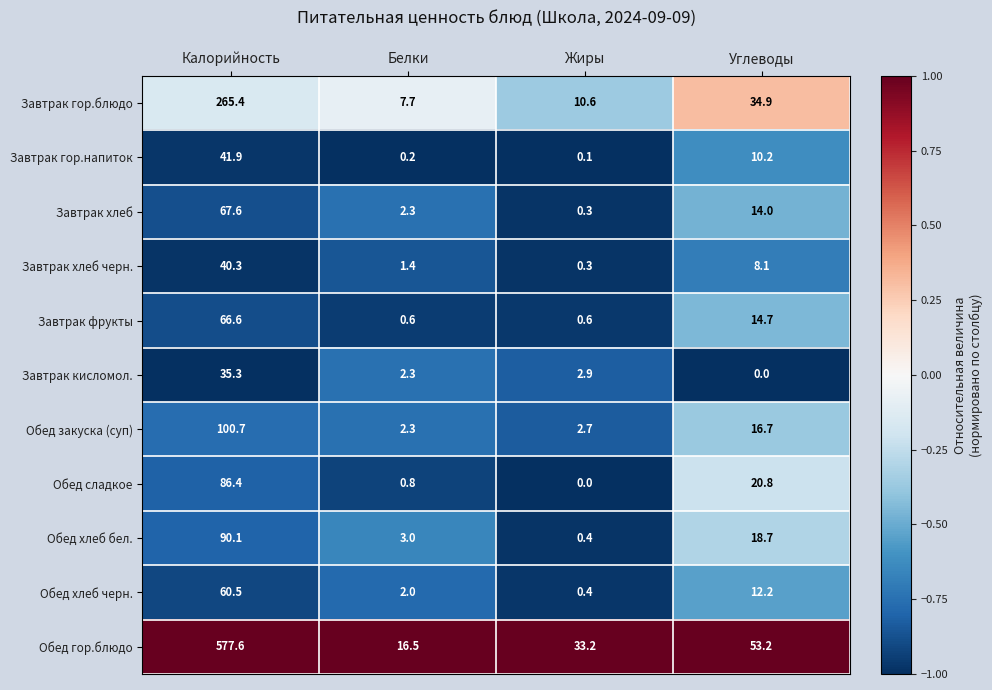

What is the maximum value for Обед хлеб черн.?

60.5